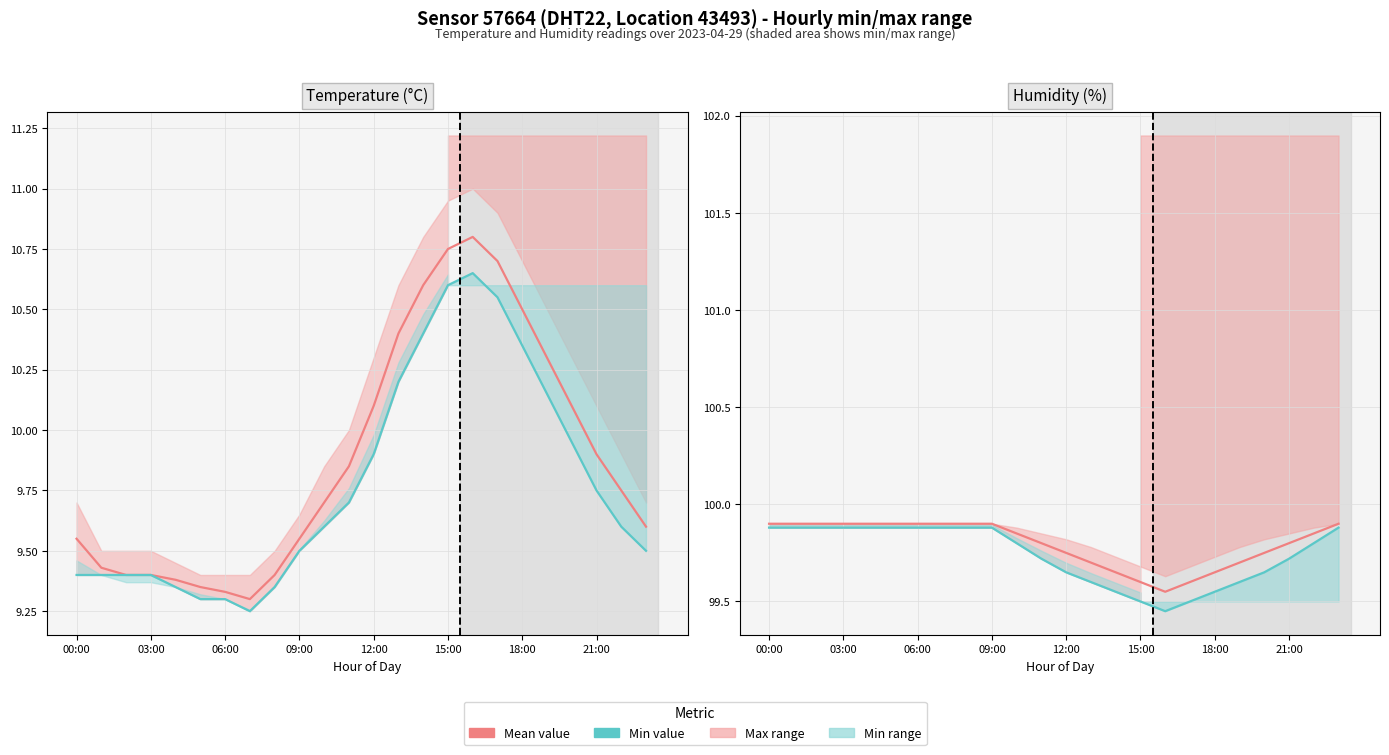

Is the value of temperature (min) at 15 greater than the value of humidity (mean) at 23?

No